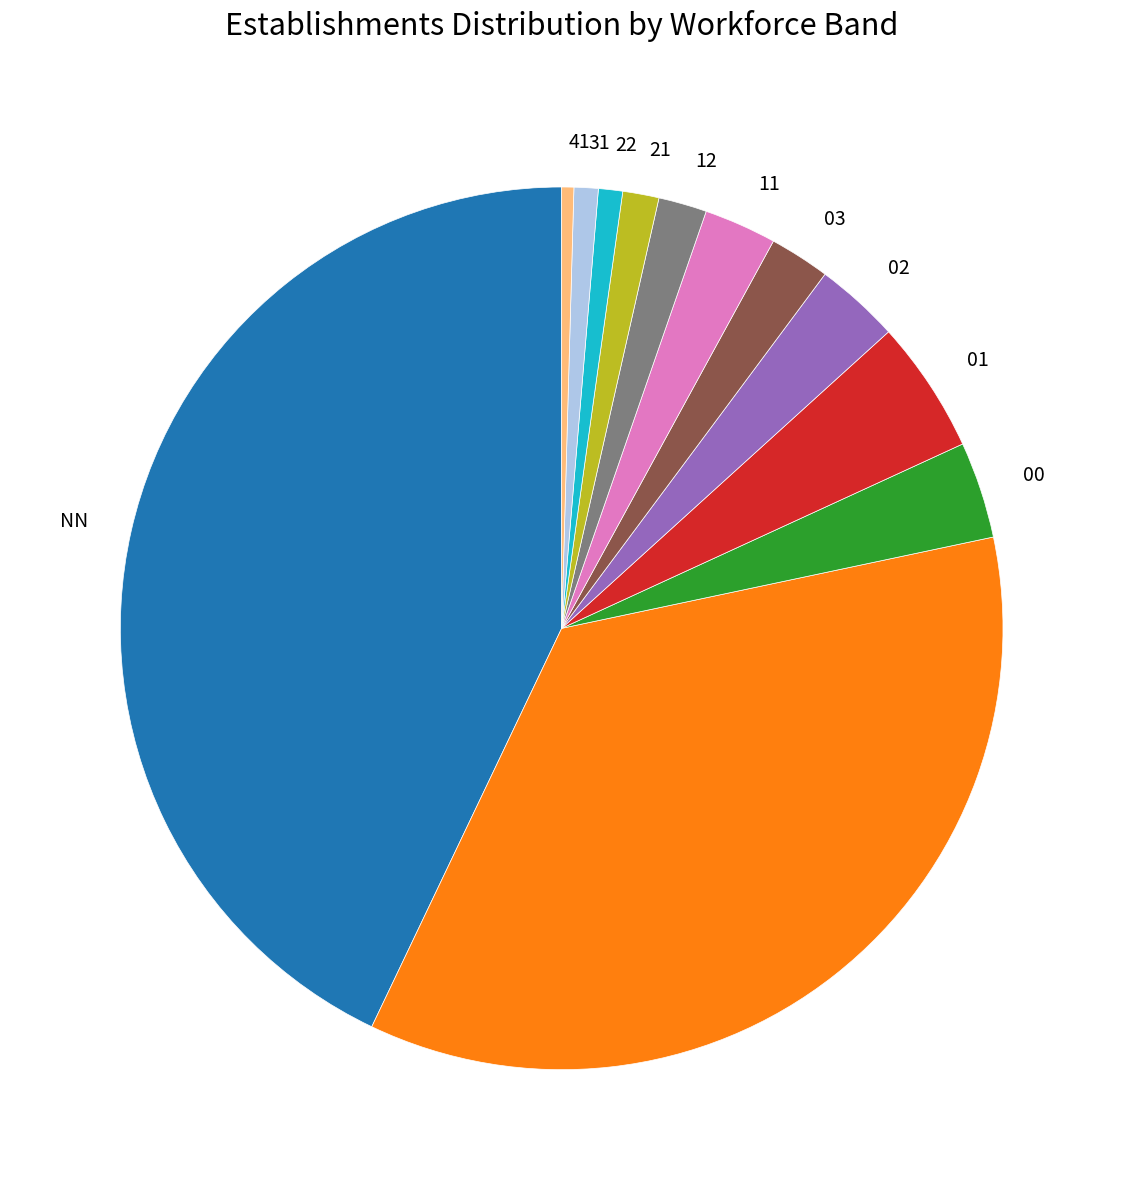

Is there any slice that represents more than half of the pie?

No